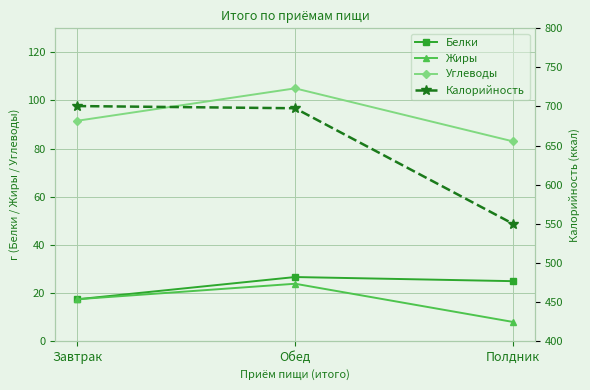

At which label is Белки closest to 21?

Завтрак